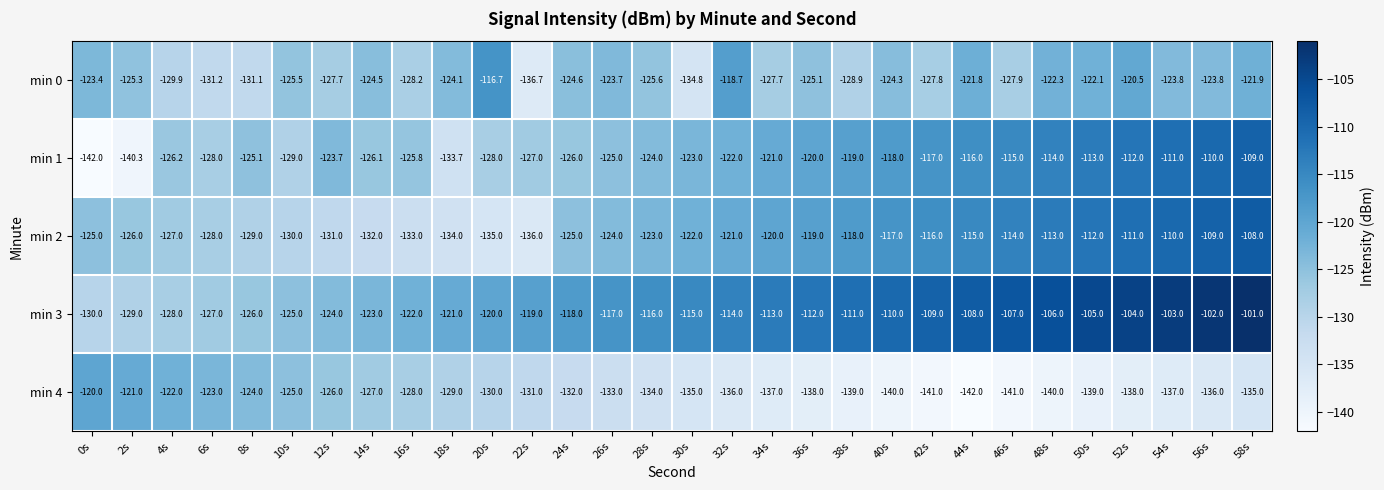

What is the total value across all series at 56s?

-580.8